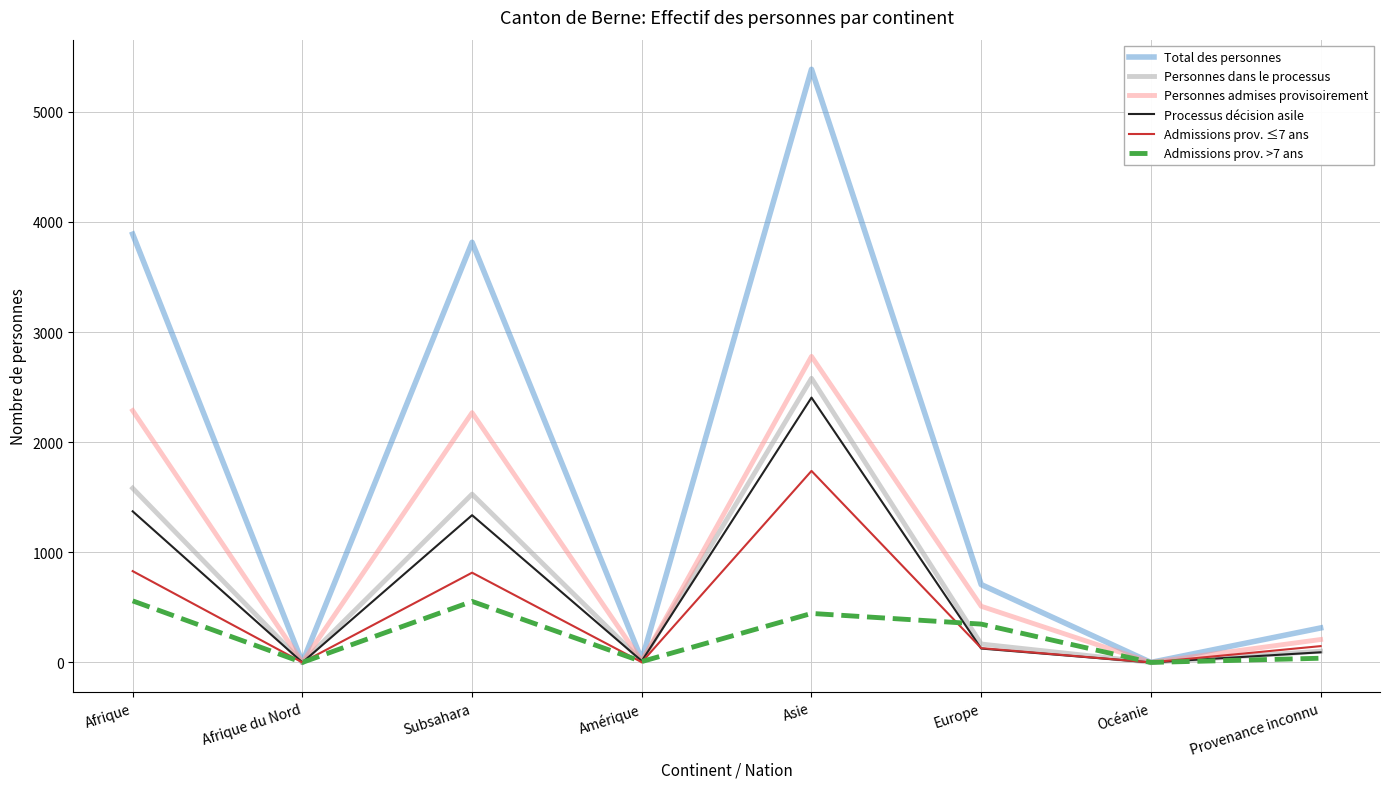

What is the greatest value displayed?

5386